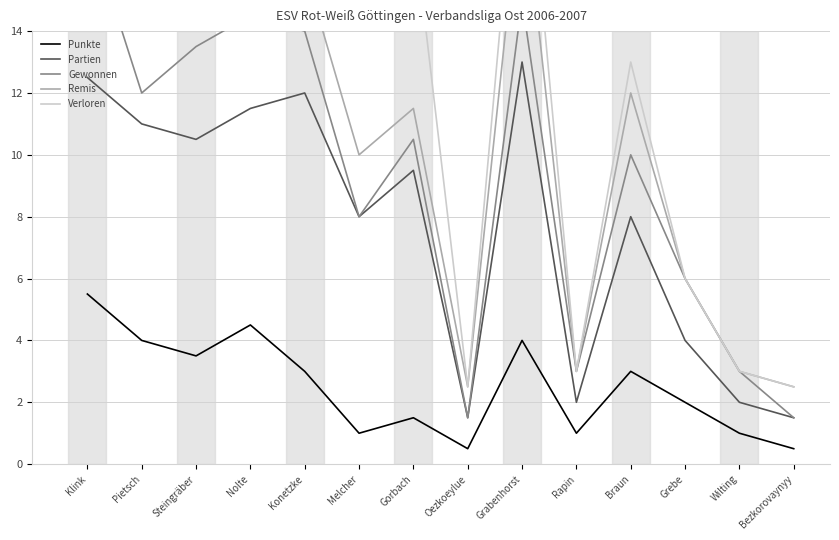

Is it true that Verloren equals 21.0 at Konetzke?

True